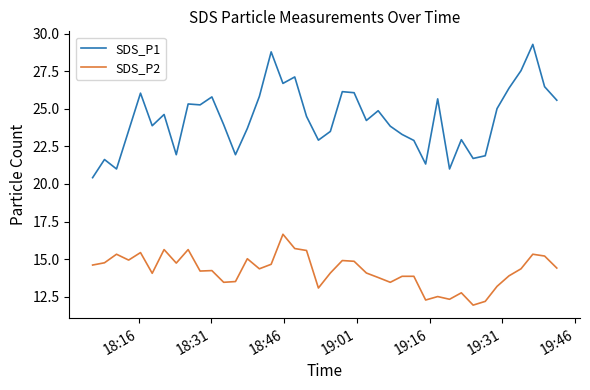

Rank the series by their maximum value, from lowest to highest.

SDS_P2, SDS_P1